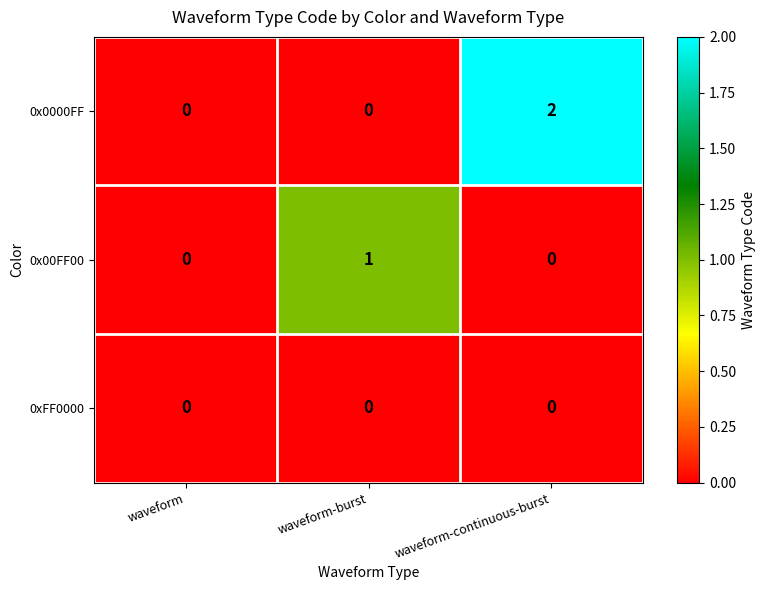

Which series changed the most between waveform and waveform-burst?

0x00FF00